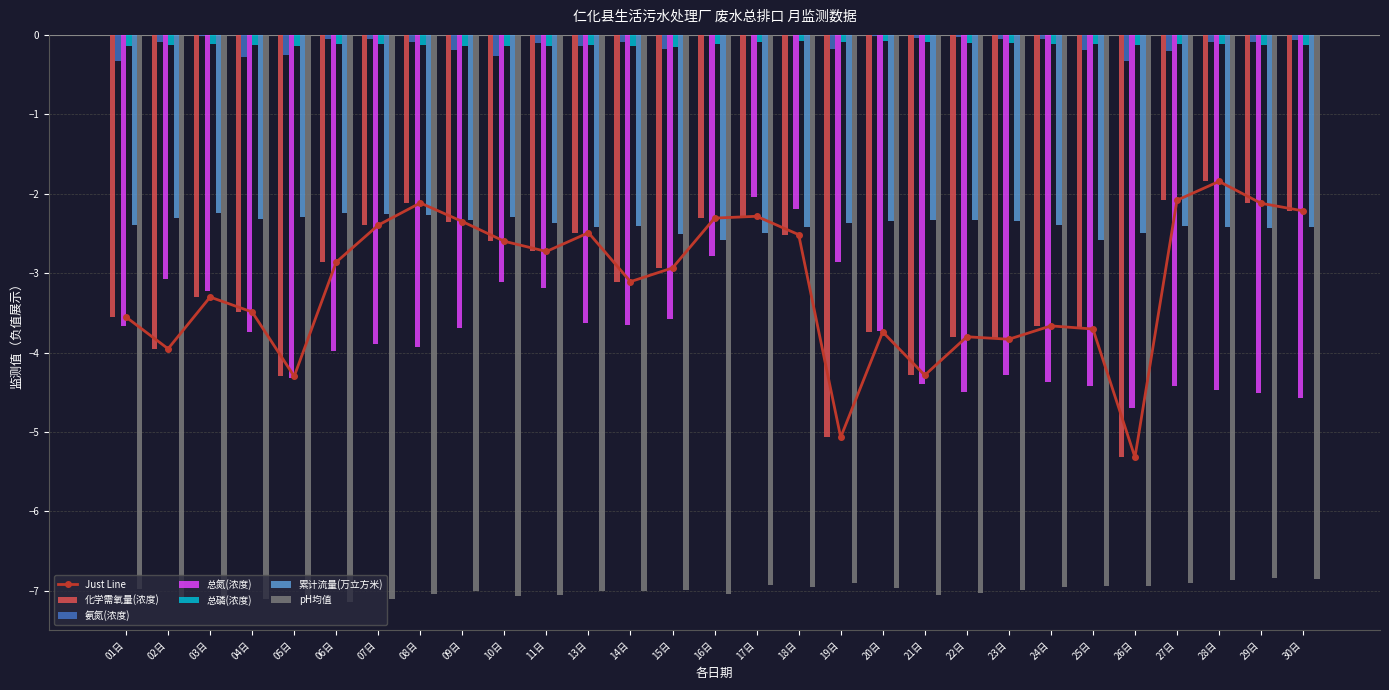

Which has a higher value, 05日 or 25日?

25日